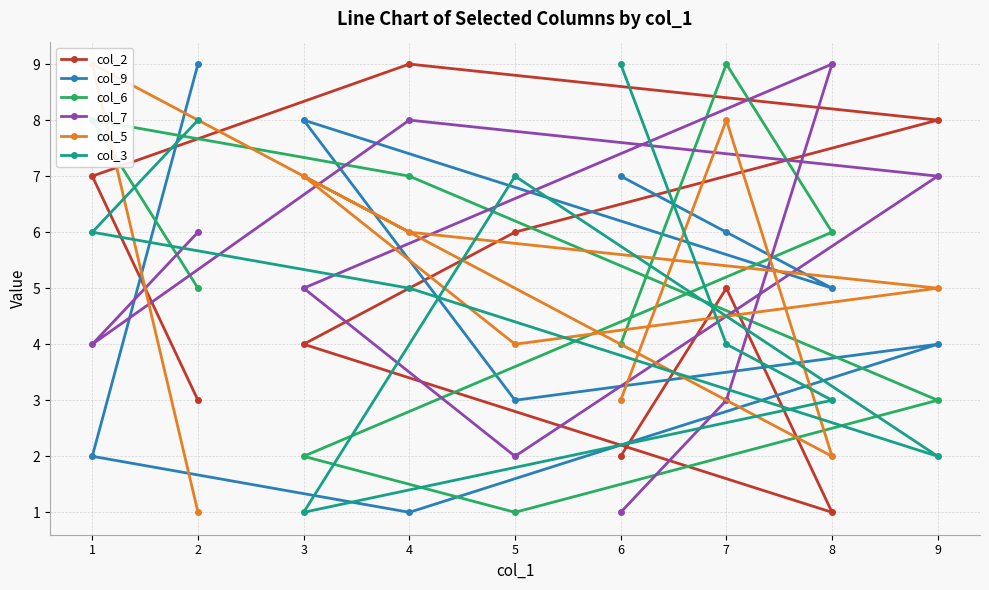

The value of col_3 at 8 is 1. True or false?

False